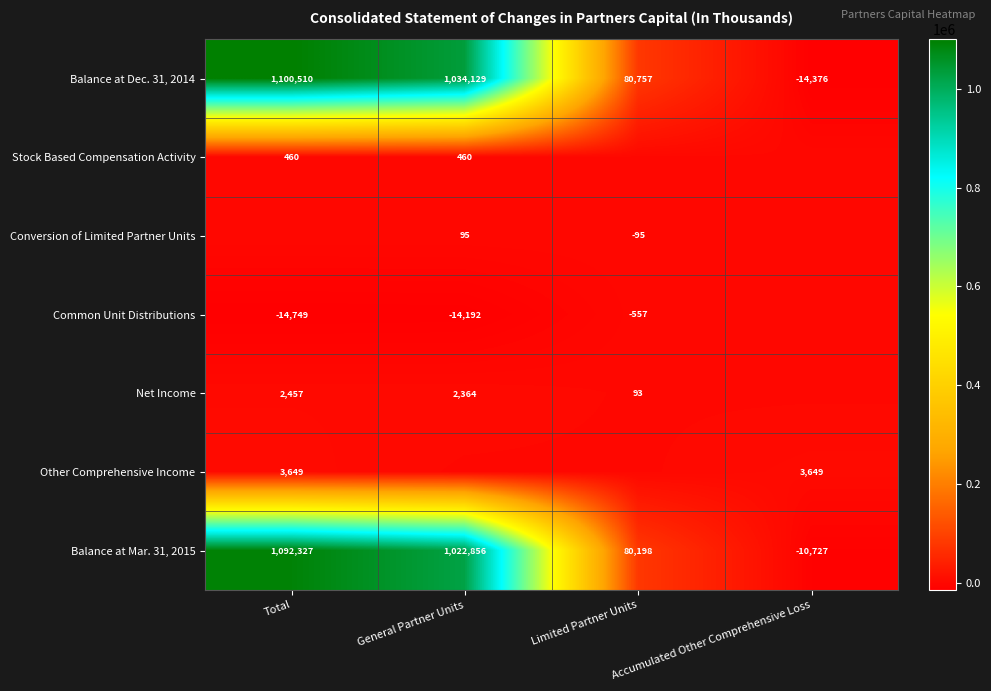

At how many categories does at least one series exceed 1068235?

1